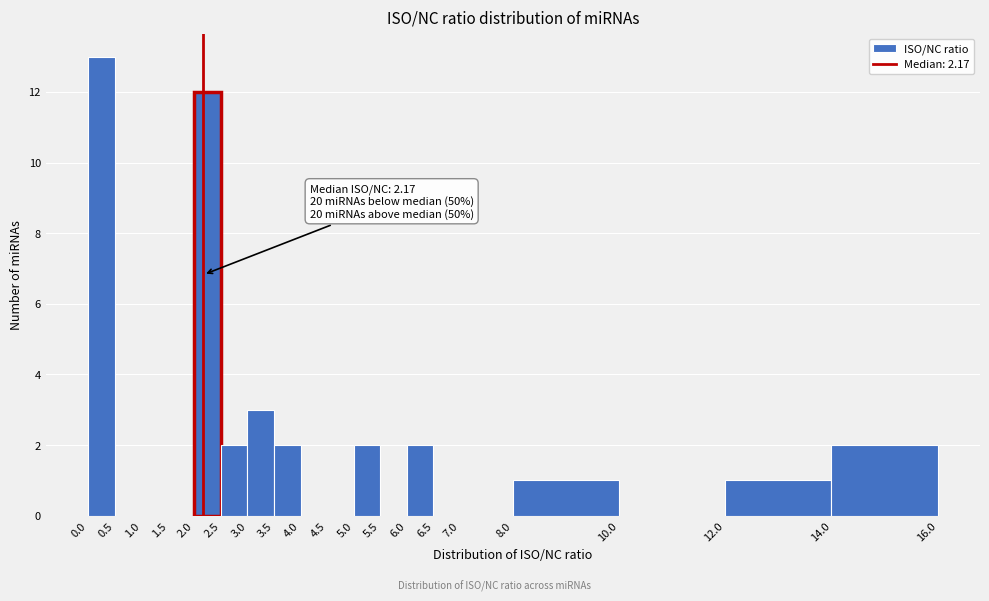

Over which range of the x-axis is the bar tallest?

0.0 to 0.5